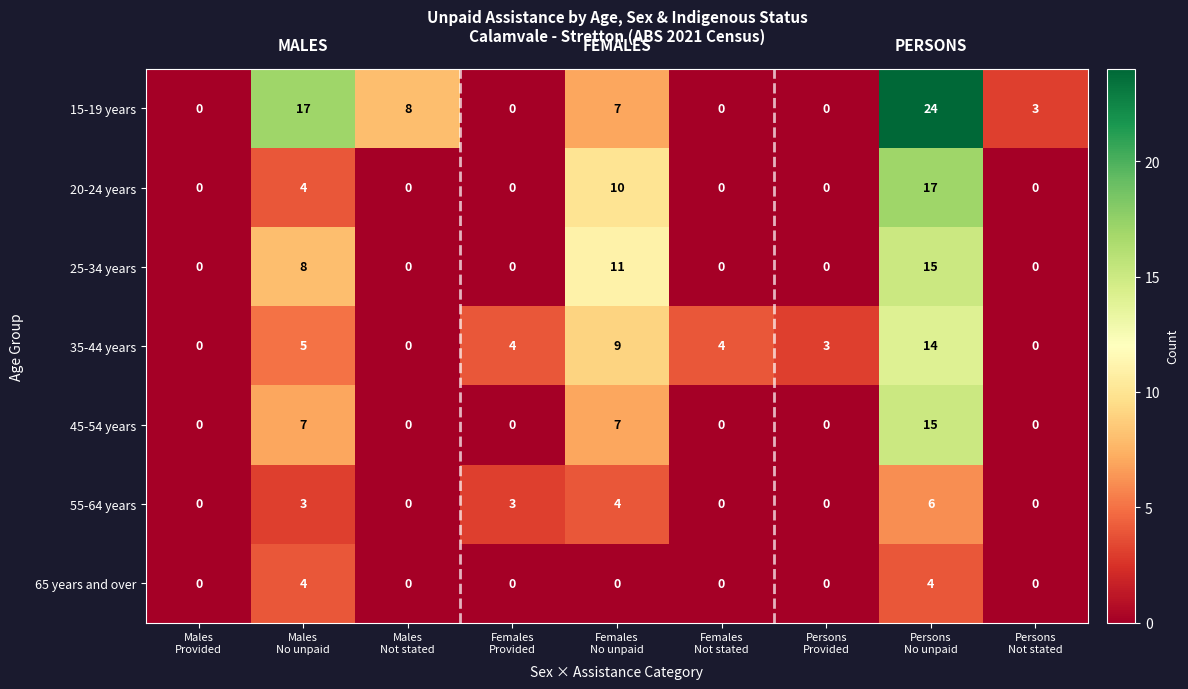

Between Females
Not stated and Persons
No unpaid, which series saw the biggest shift?

15-19 years